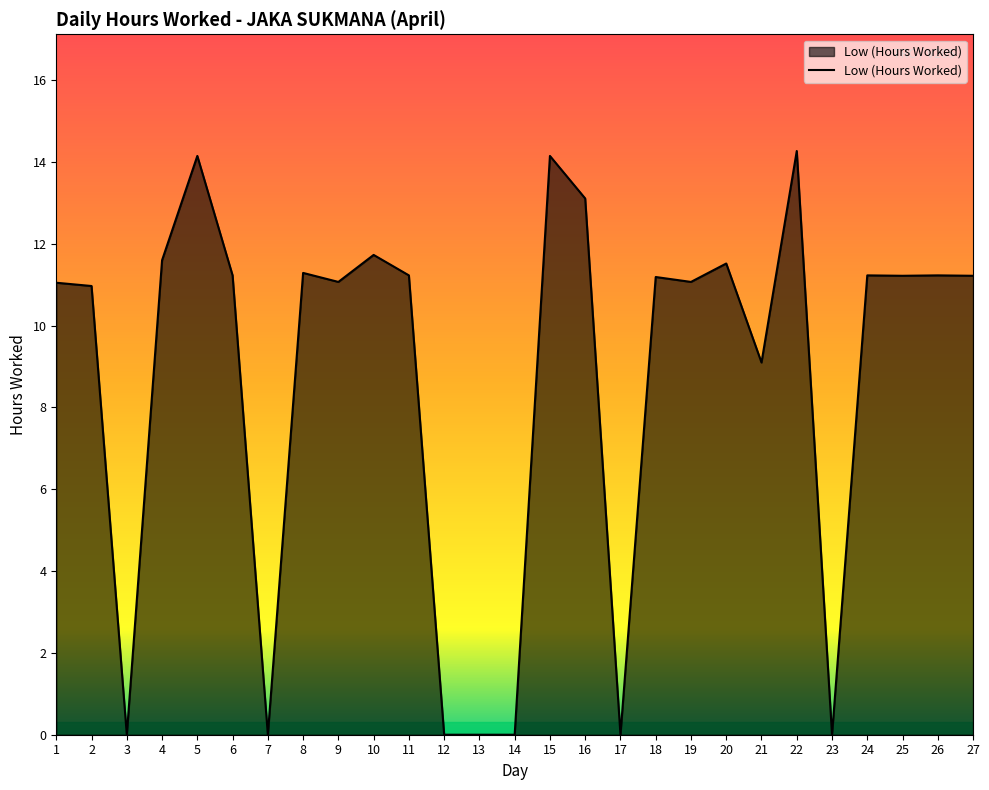

Is it true that the value at 2 is 11.0?

True